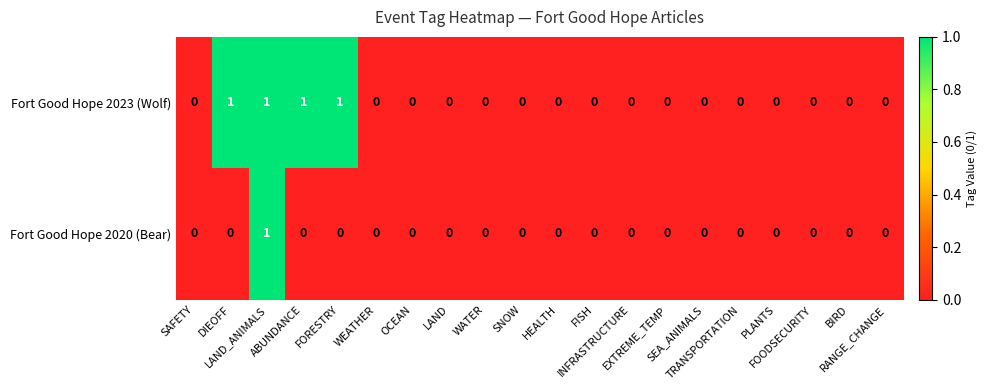

At which category is the sum across all series the highest?

LAND_ANIMALS